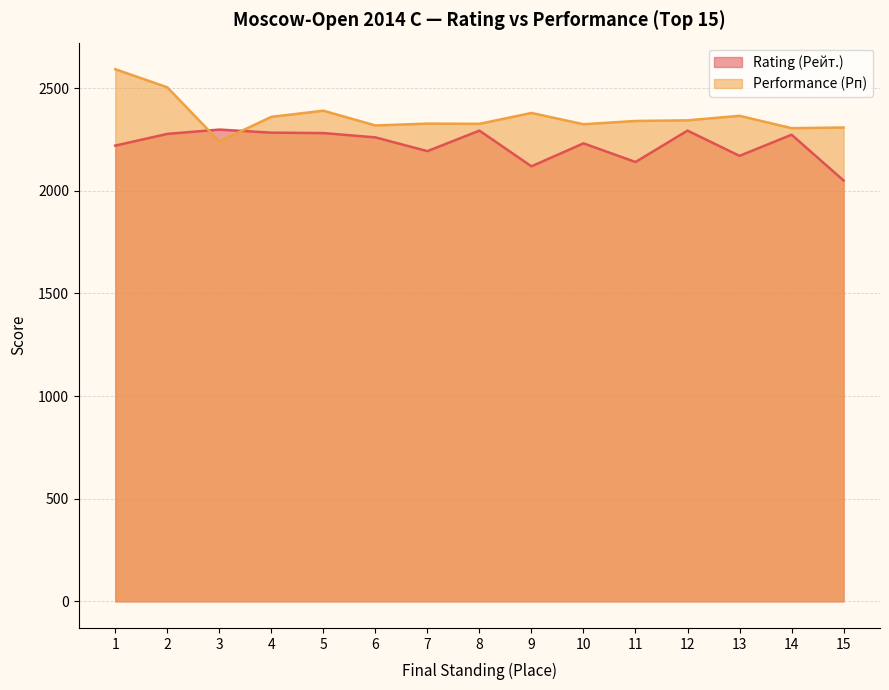

Rank the categories by Performance (Рп) value from highest to lowest.

1, 2, 5, 9, 13, 4, 12, 11, 7, 8, 10, 6, 15, 14, 3